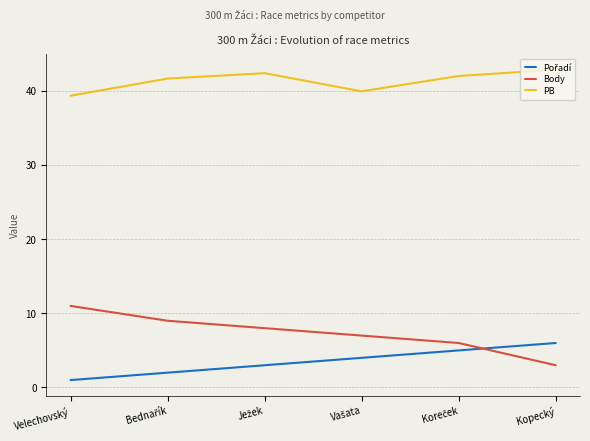

Which series has the largest total across all categories?

PB